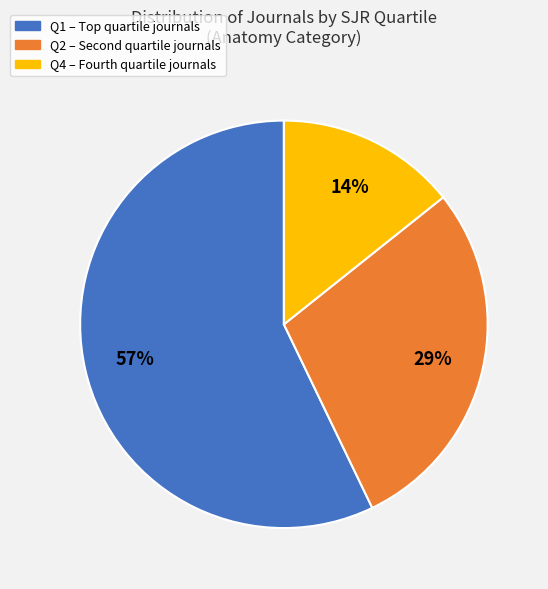

Combined, do Q2 and Q1 account for over 50%?

Yes